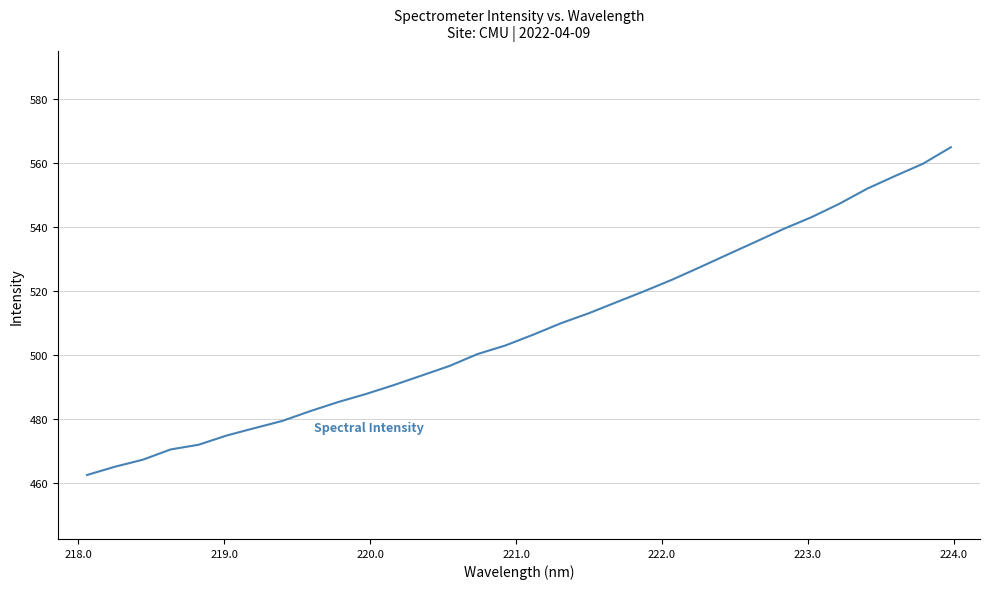

True or false: there are more than 2 points higher than both neighbors.

False